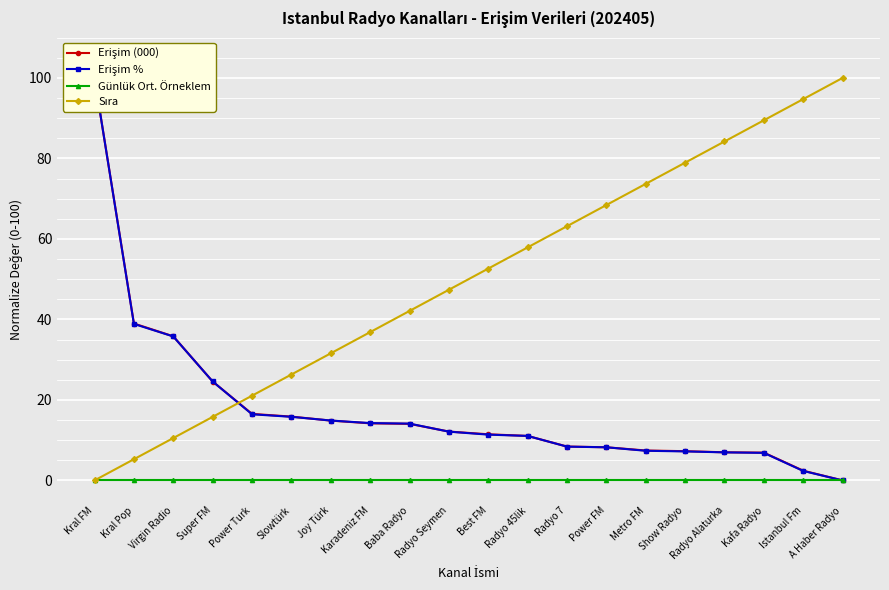

List the labels in order of Sıra value, smallest first.

Kral FM, Kral Pop, Virgin Radio, Super FM, Power Turk, Slowtürk, Joy Türk, Karadeniz FM, Baba Radyo, Radyo Seymen, Best FM, Radyo 45lik, Radyo 7, Power FM, Metro FM, Show Radyo, Radyo Alaturka, Kafa Radyo, Istanbul Fm, A Haber Radyo